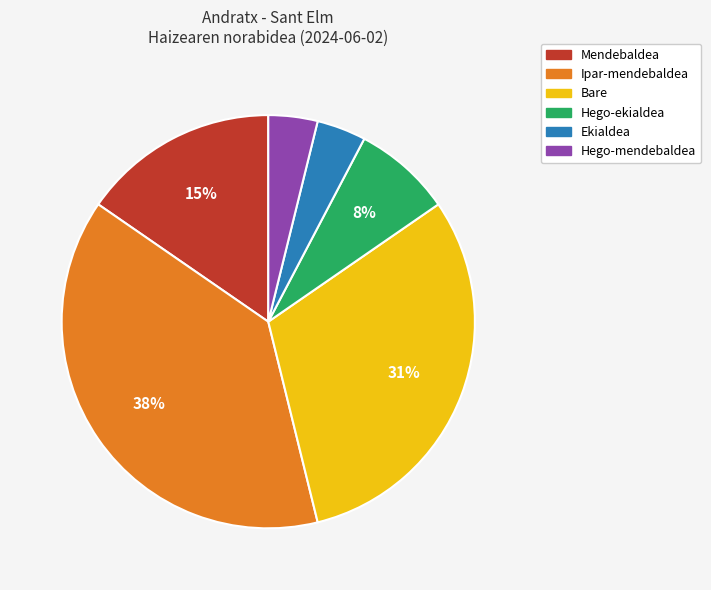

What is the ratio of the value at Hego-ekialdea to the value at Hego-mendebaldea?

2.0